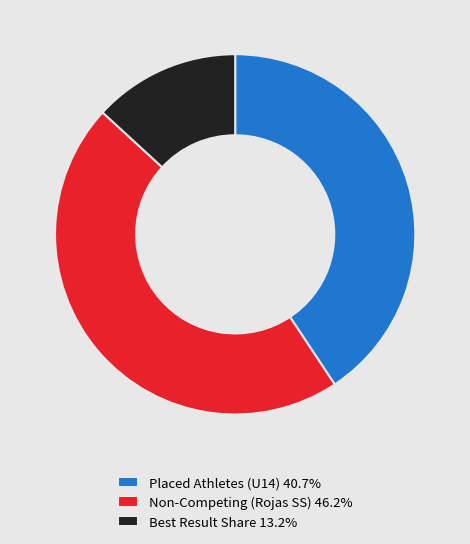

Does any single category account for the majority?

No